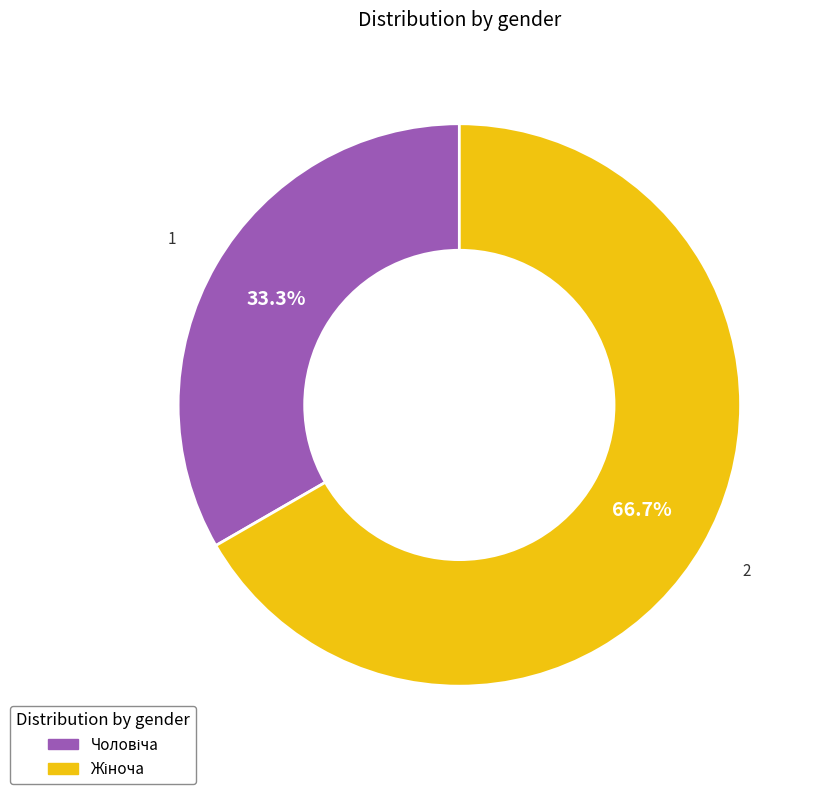

Does any single category account for the majority?

Yes